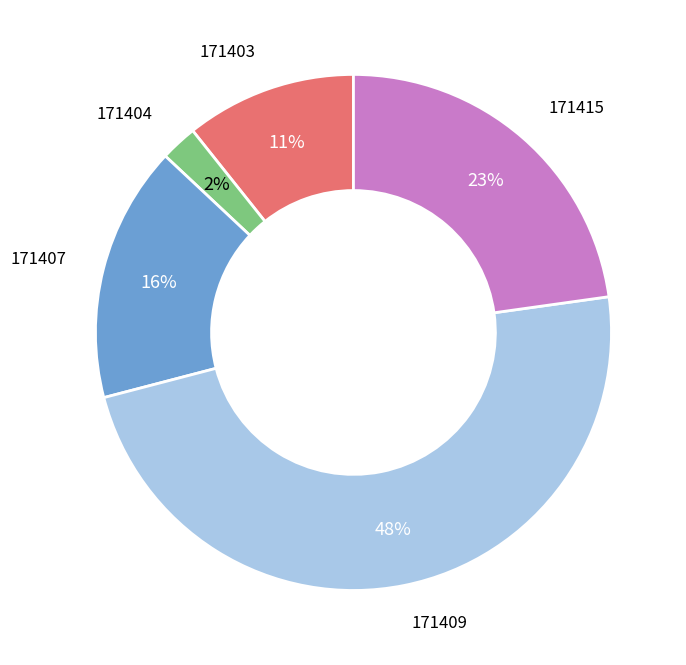

How many slices are in this pie chart?

5